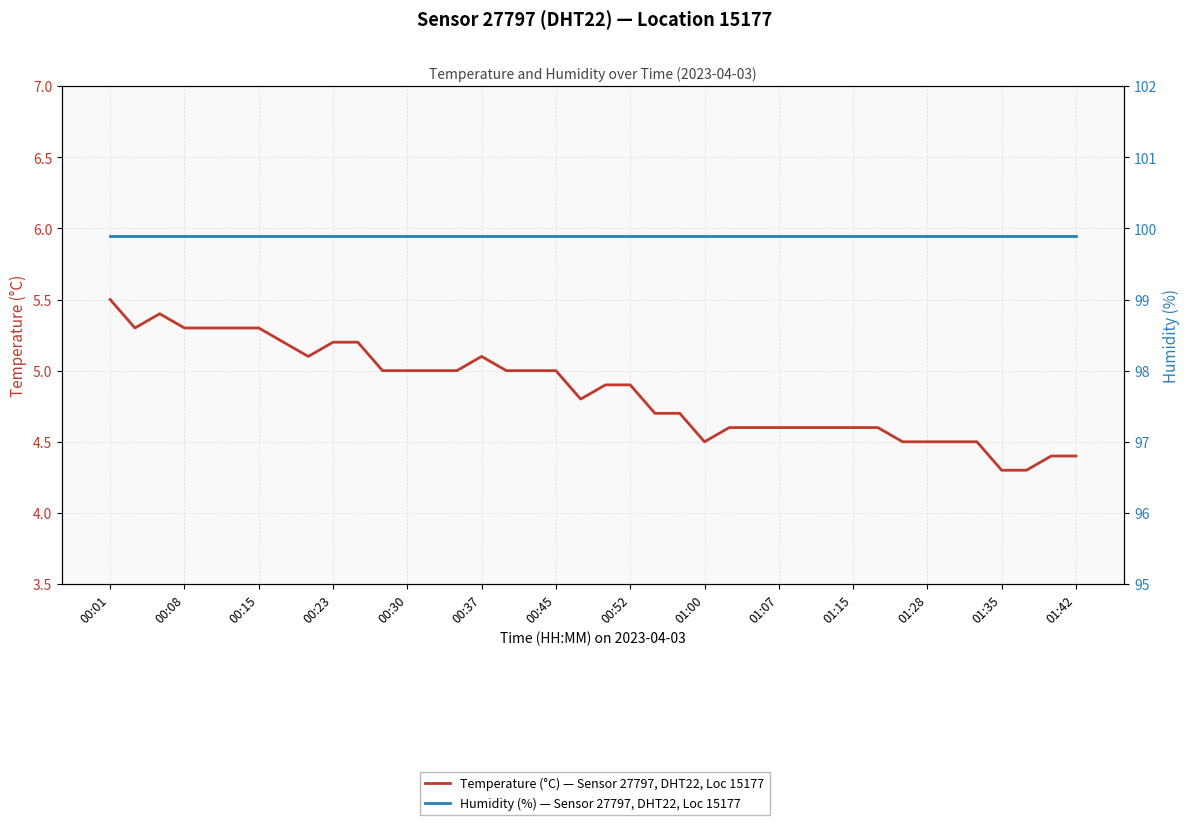

What are all the series names shown in the legend?

Temperature (°C) — Sensor 27797, DHT22, Loc 15177, Humidity (%) — Sensor 27797, DHT22, Loc 15177